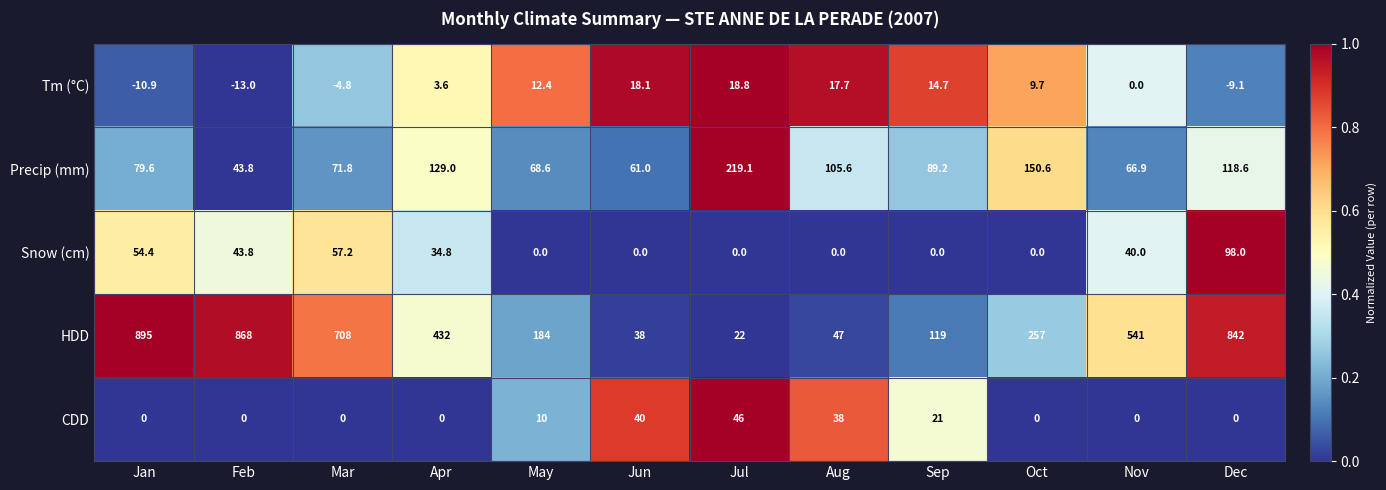

The CDD series shows 0.0 at Feb. True or false?

True